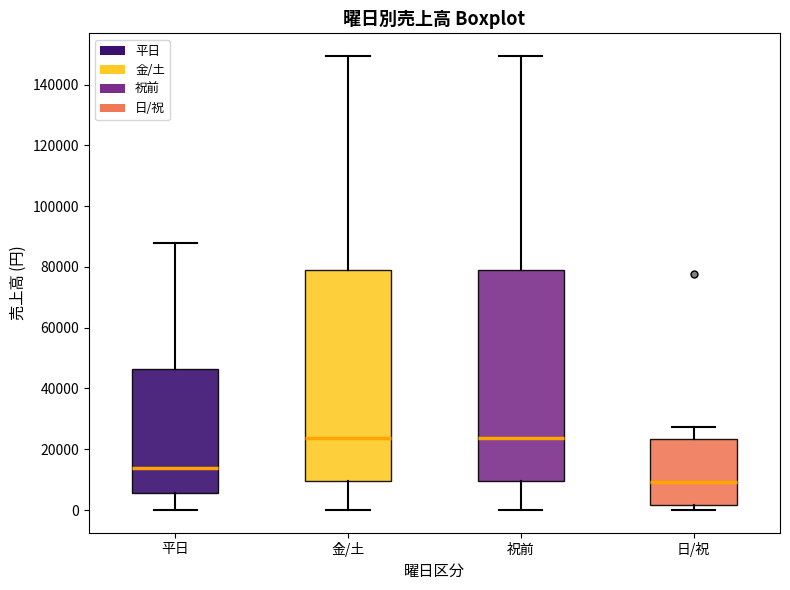

Which box's median line is the lowest?

日/祝